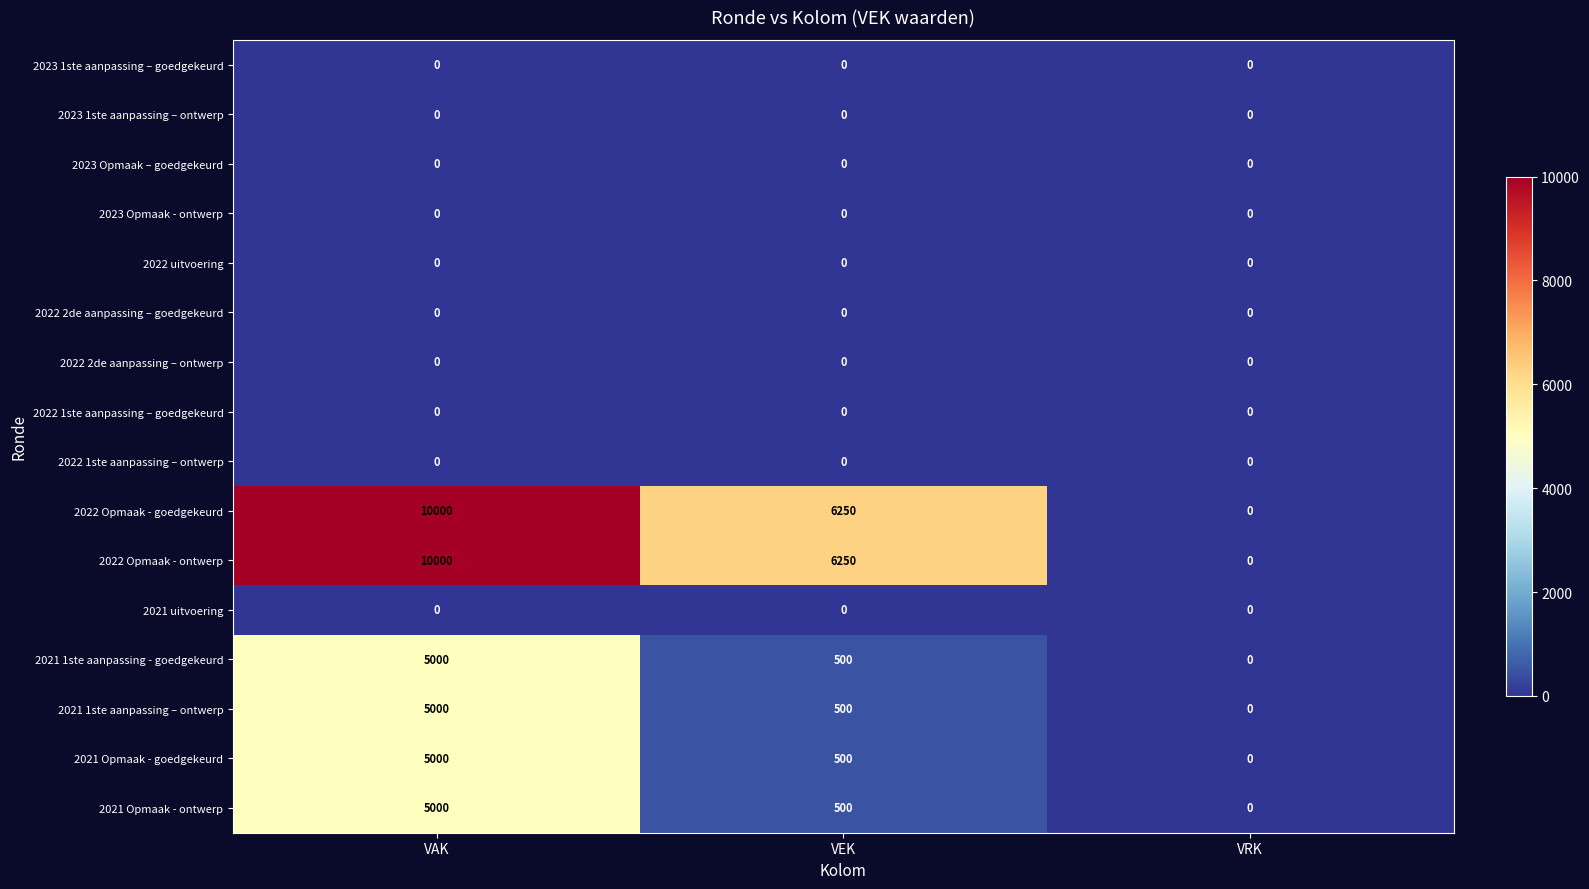

True or false: 2022 Opmaak - ontwerp has a value of 10000 at VAK.

True